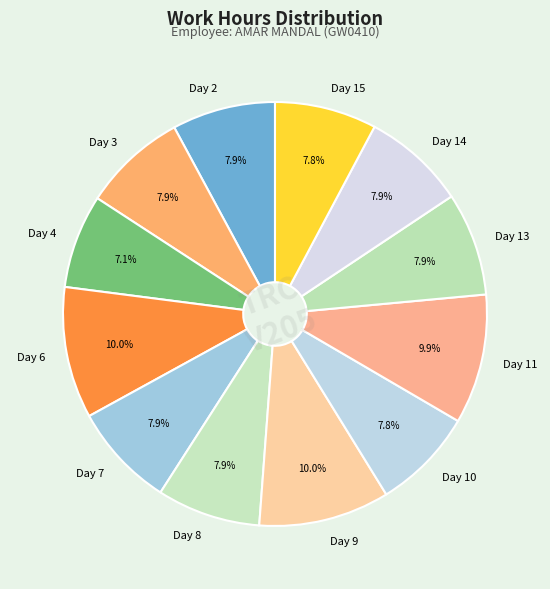

Which has a higher value, Day 4 or Day 7?

Day 7